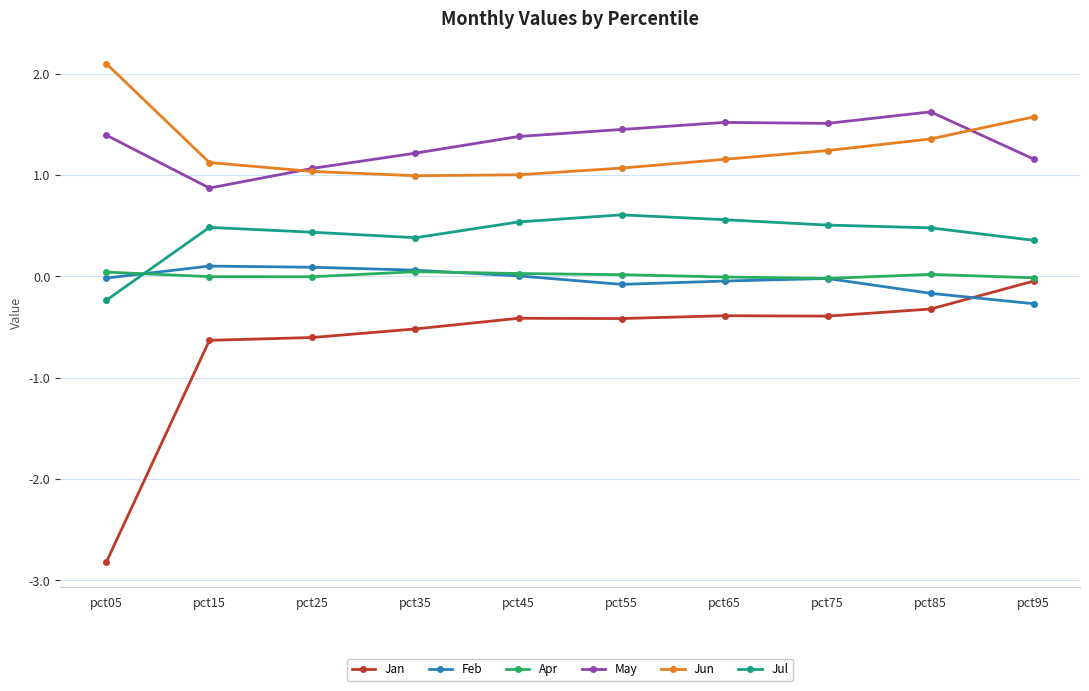

True or false: Jan has more than 1 points higher than both neighbors.

True